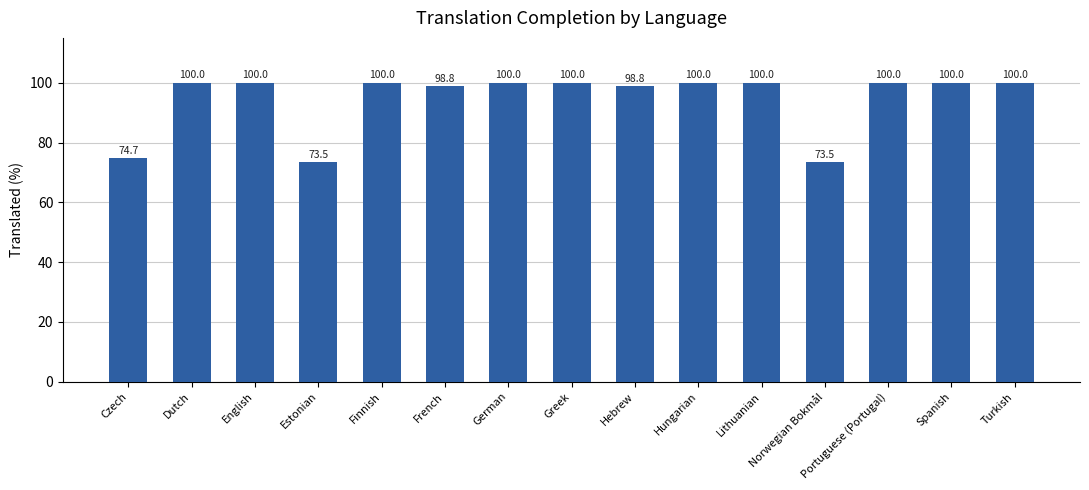

How many data points are less than 100?

5